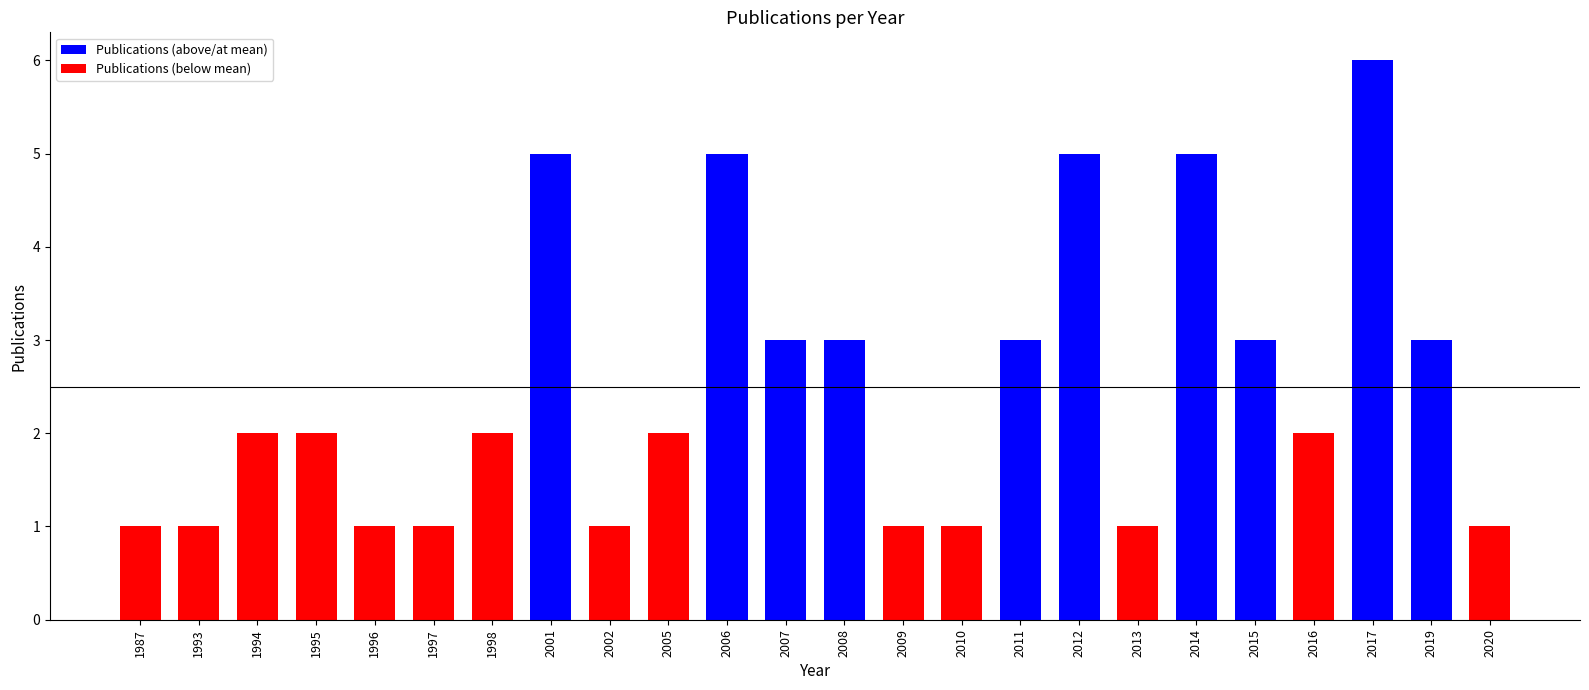

What value does the data have at 2001?

5